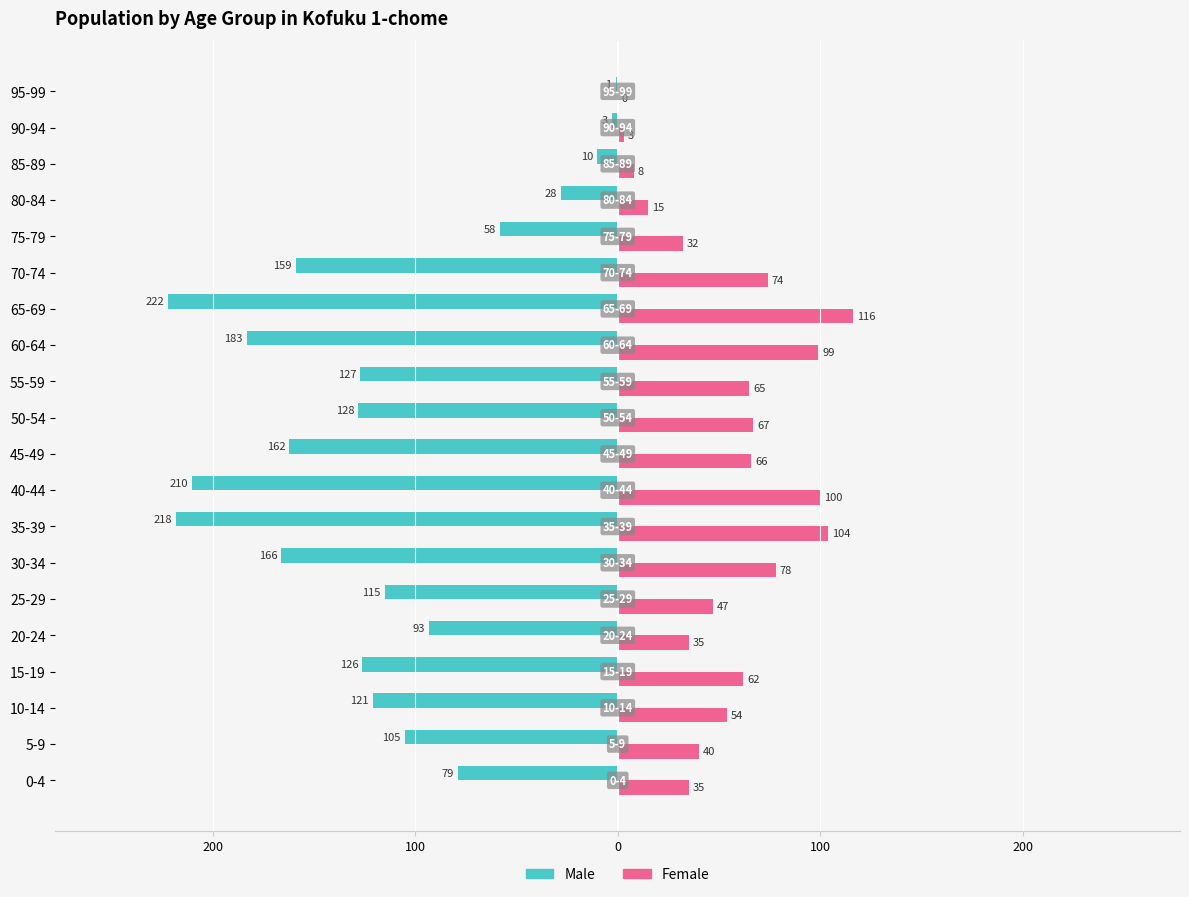

What are all the series names shown in the legend?

Male, Female